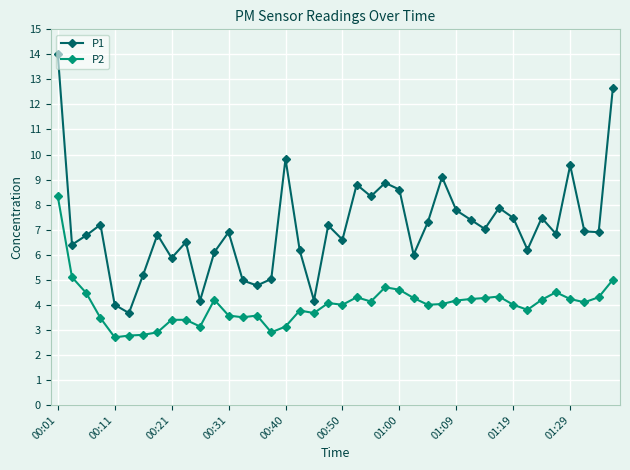

What are all the series names shown in the legend?

P1, P2